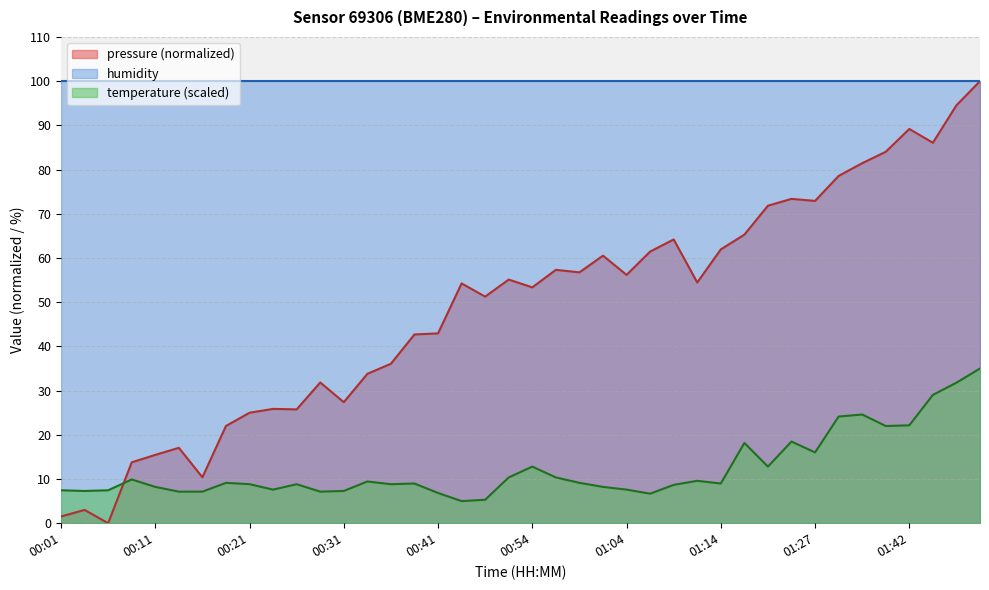

Between 01:04 and 01:34, which series saw the biggest shift?

pressure